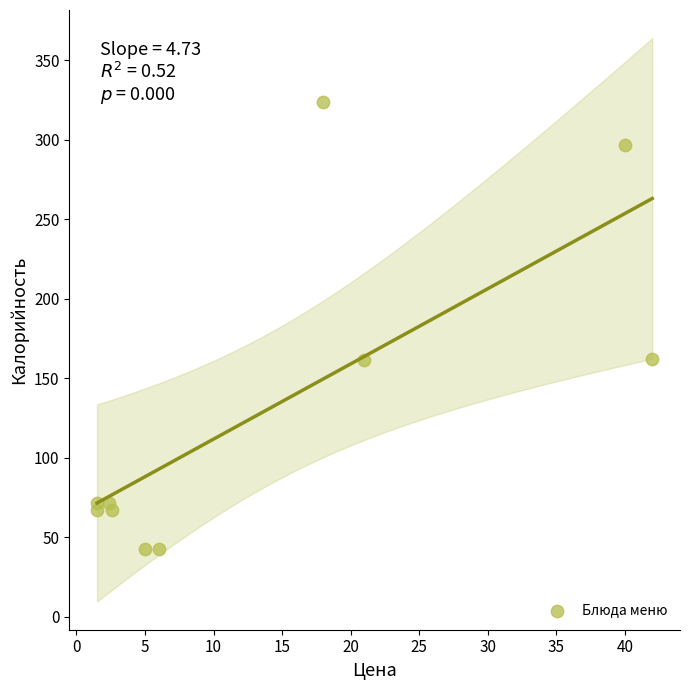

What is the range of X values (max minus min)?

40.5